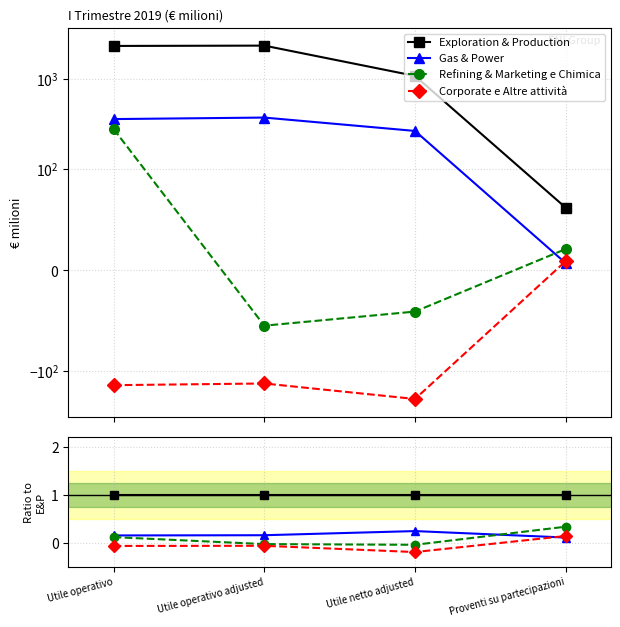

Is the value of Refining & Marketing e Chimica at Utile netto adjusted greater than the value of Corporate e Altre attività at Utile operativo adjusted?

Yes